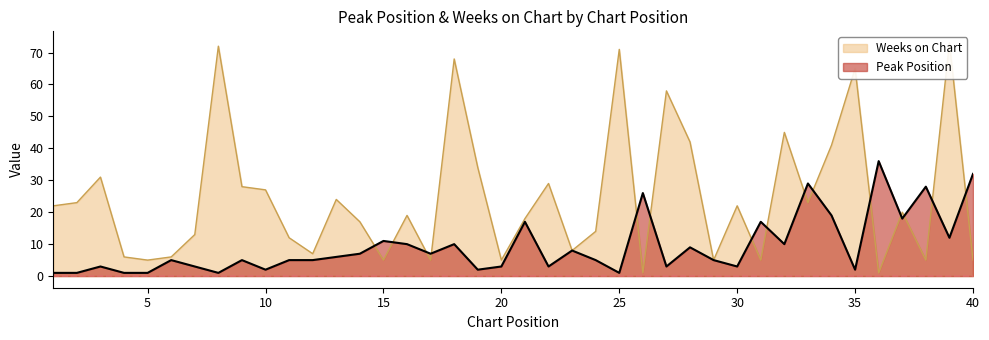

How many data points in Weeks on Chart are above 20?

19